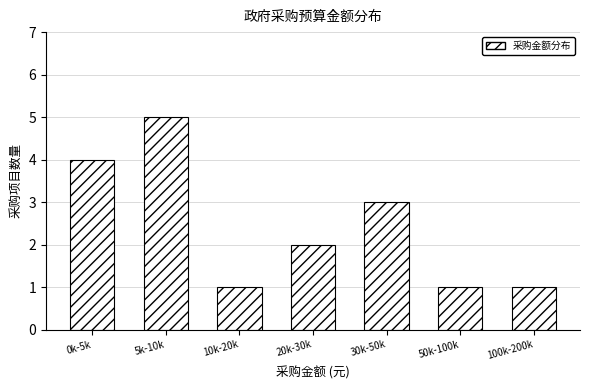

Reading right to left, extract all data points from this chart.

100k-200k=1	50k-100k=1	30k-50k=3	20k-30k=2	10k-20k=1	5k-10k=5	0k-5k=4